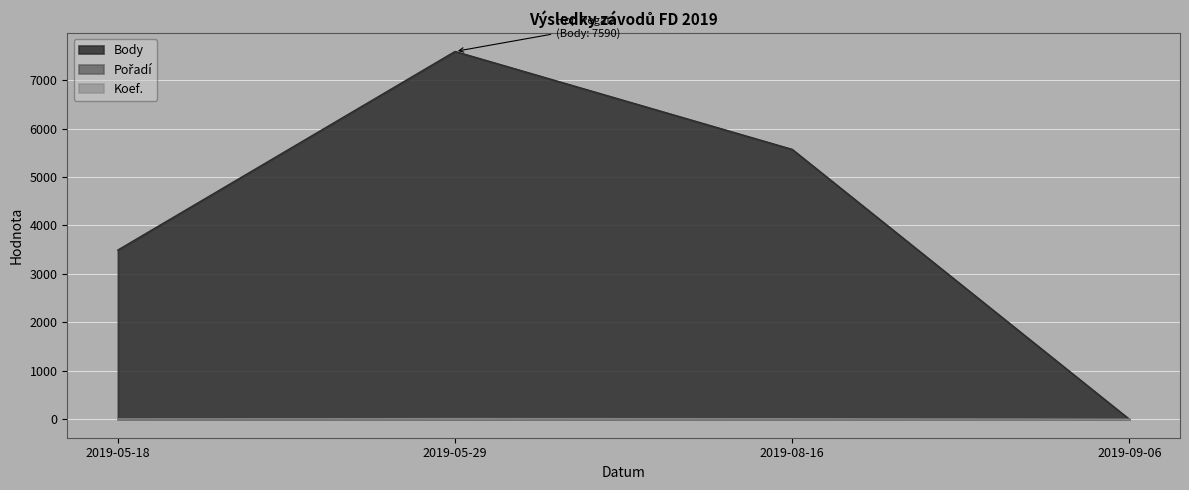

List the series in order of their peak value, lowest first.

Koef., Pořadí, Body